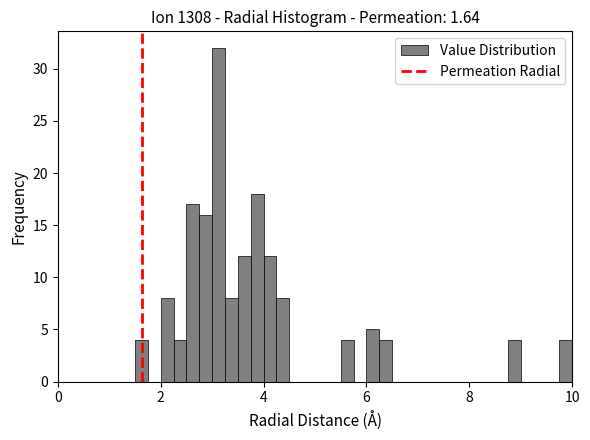

Around what value on the x-axis is the tallest bar? Give the approximate position of its centre, as read against the axis.

3.2